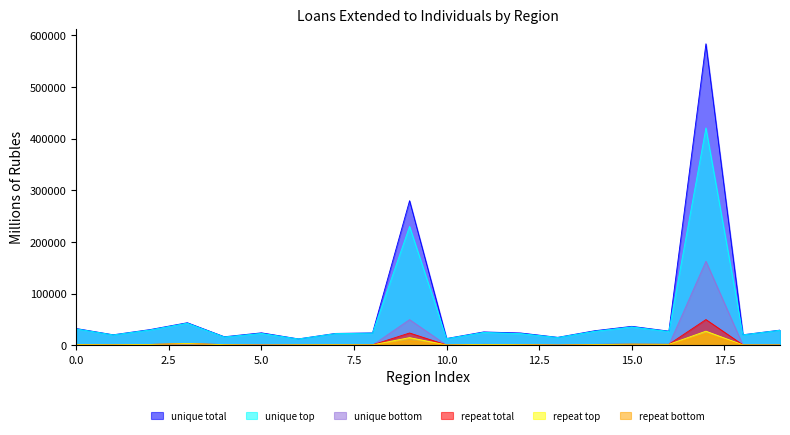

What is the minimum value shown in the chart?

9